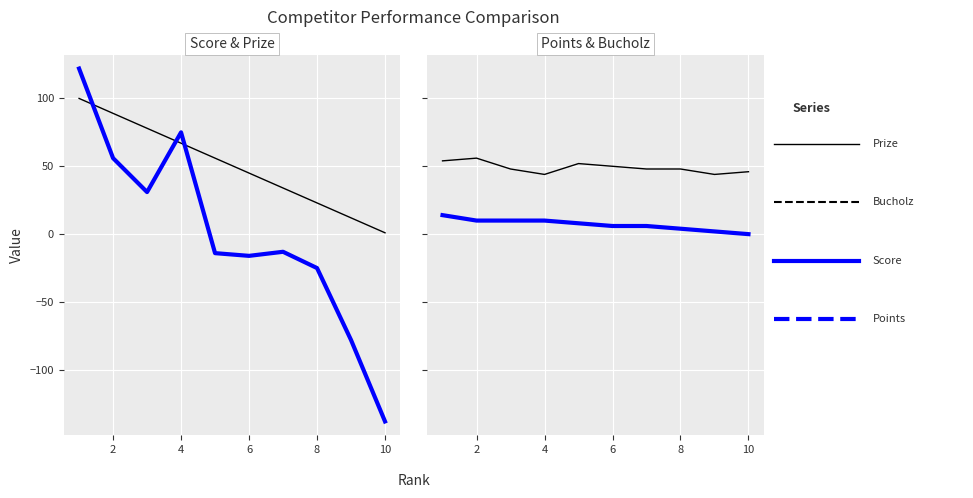

What is the difference between the second highest and minimum values in the Bucholz series?

10